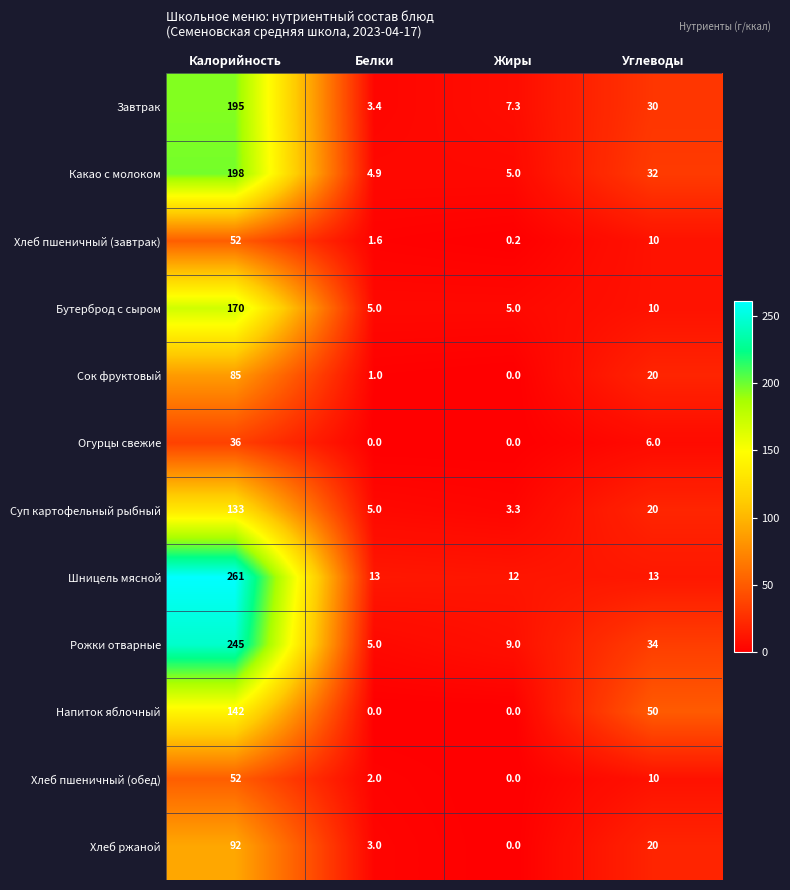

Where is Огурцы свежие nearest to the value 18?

Углеводы